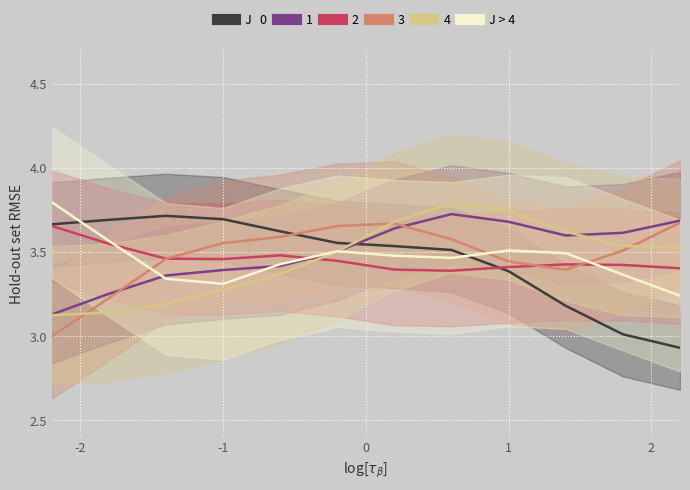

What is the sum of all values?

41.5